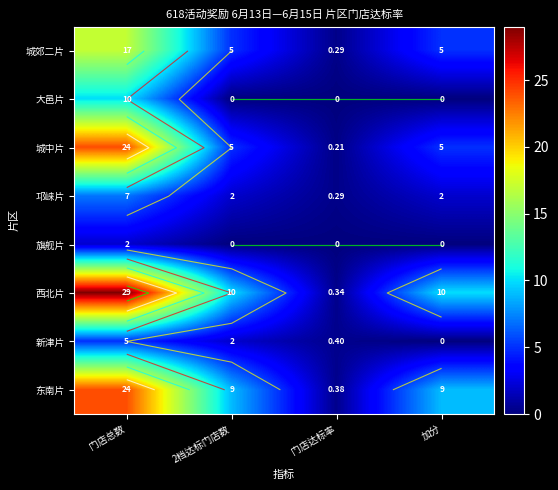

What is the difference between the 新津片 values at 加分 and 2档达标门店数?

2.0